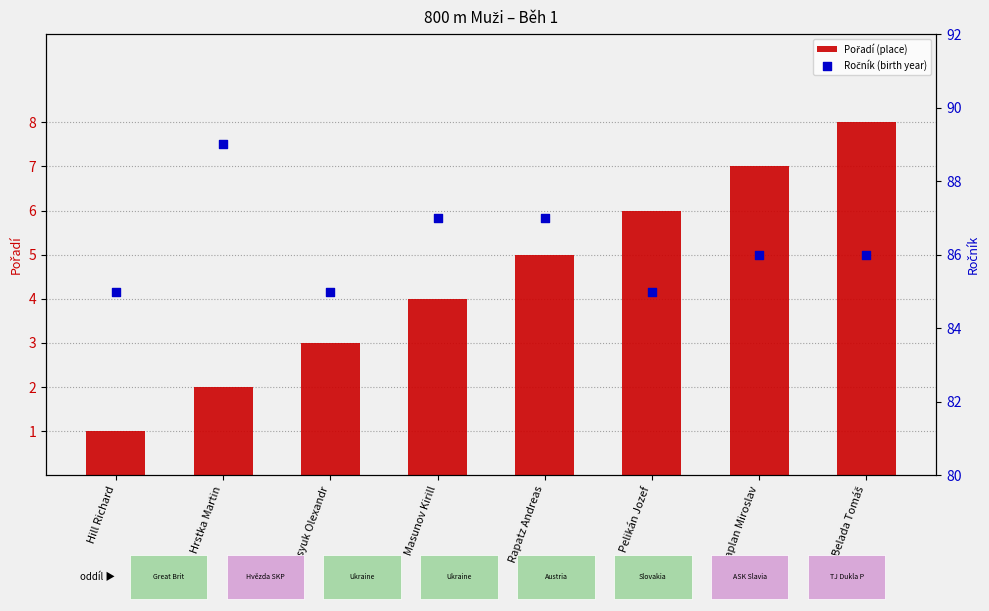

What is the total value across all series at Pelikán Jozef?

91